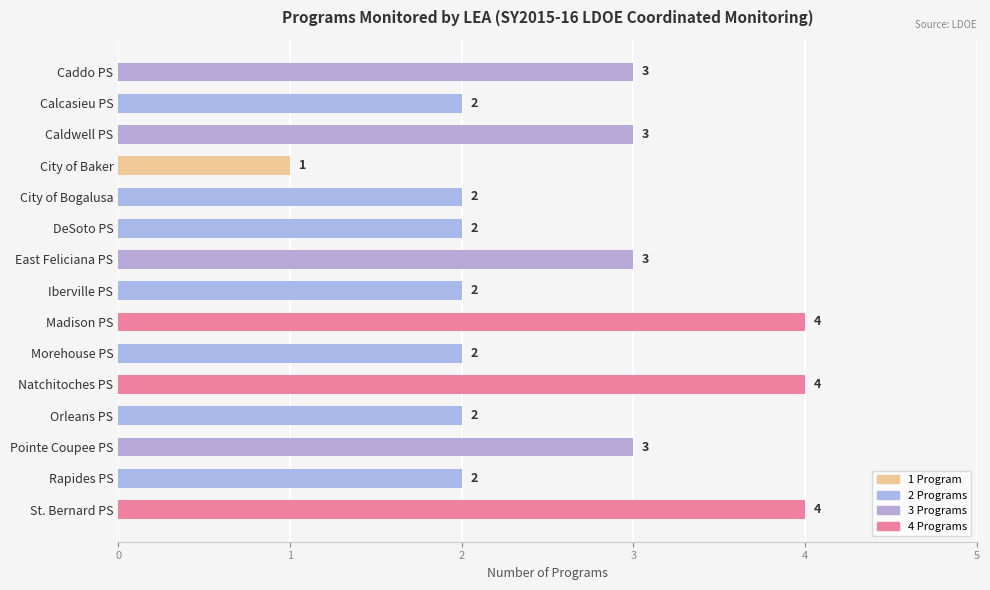

Count the values in the range 2 to 3.

11